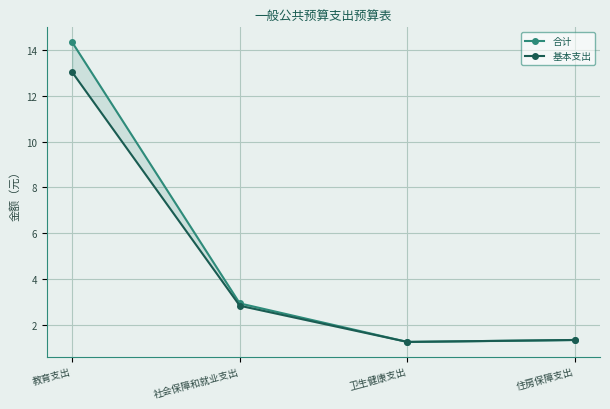

Which series has the largest range (max minus min)?

合计